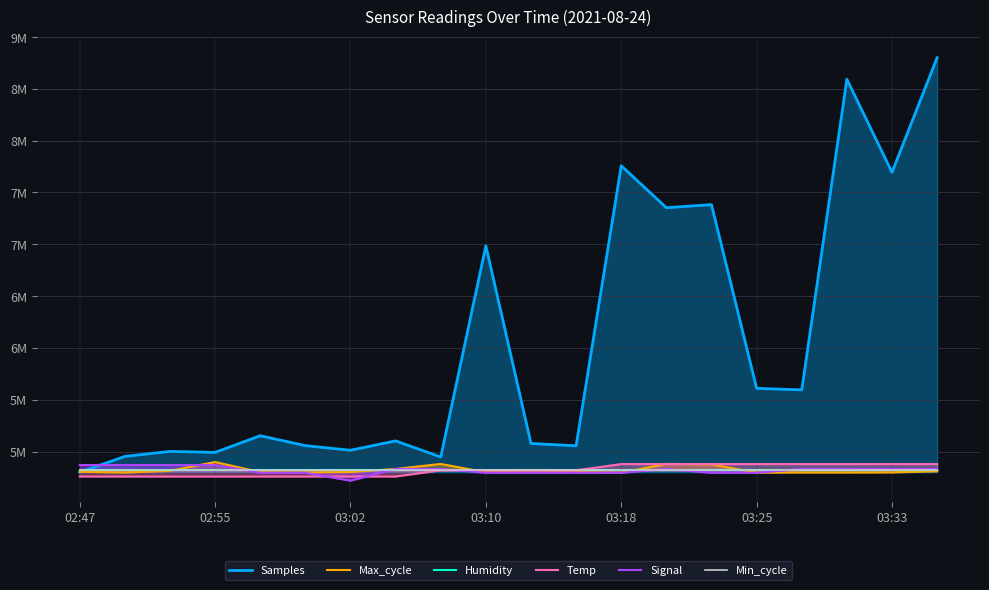

Rank the series by their maximum value, from highest to lowest.

Samples, Max_cycle, Temp, Signal, Min_cycle, Humidity